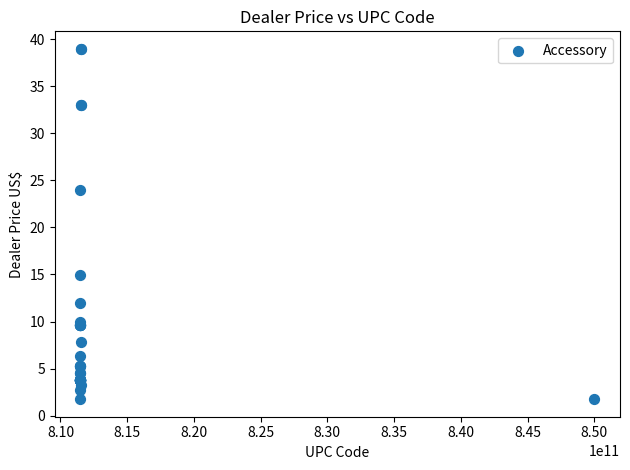

What Y value in the scatter plot is closest to 20?

24.0